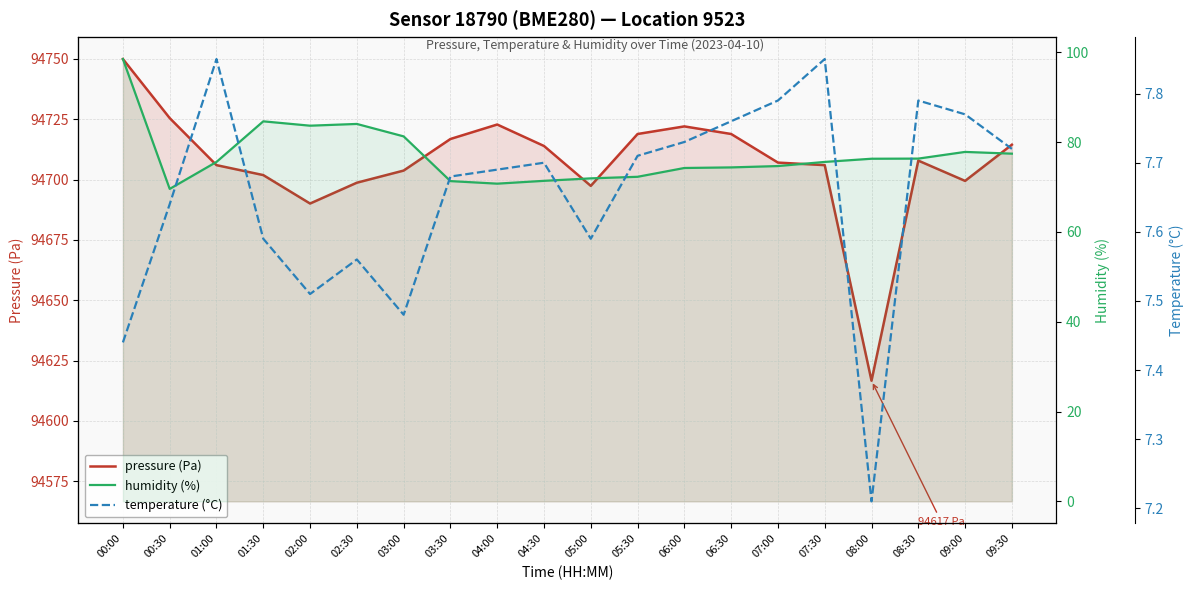

True or false: humidity (%) and temperature (°C) cross at least once.

False